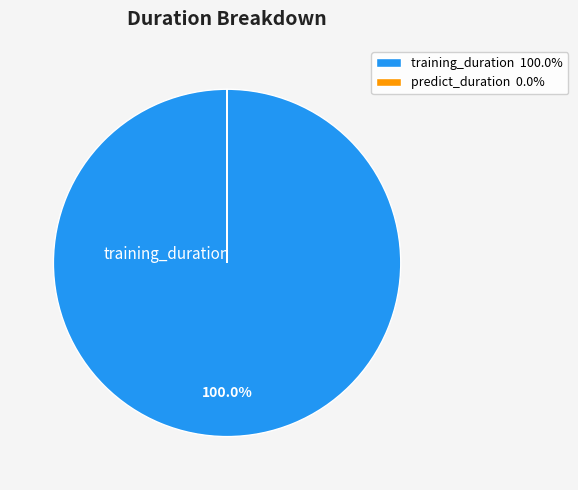

True or false: training_duration accounts for 95% of the total.

False